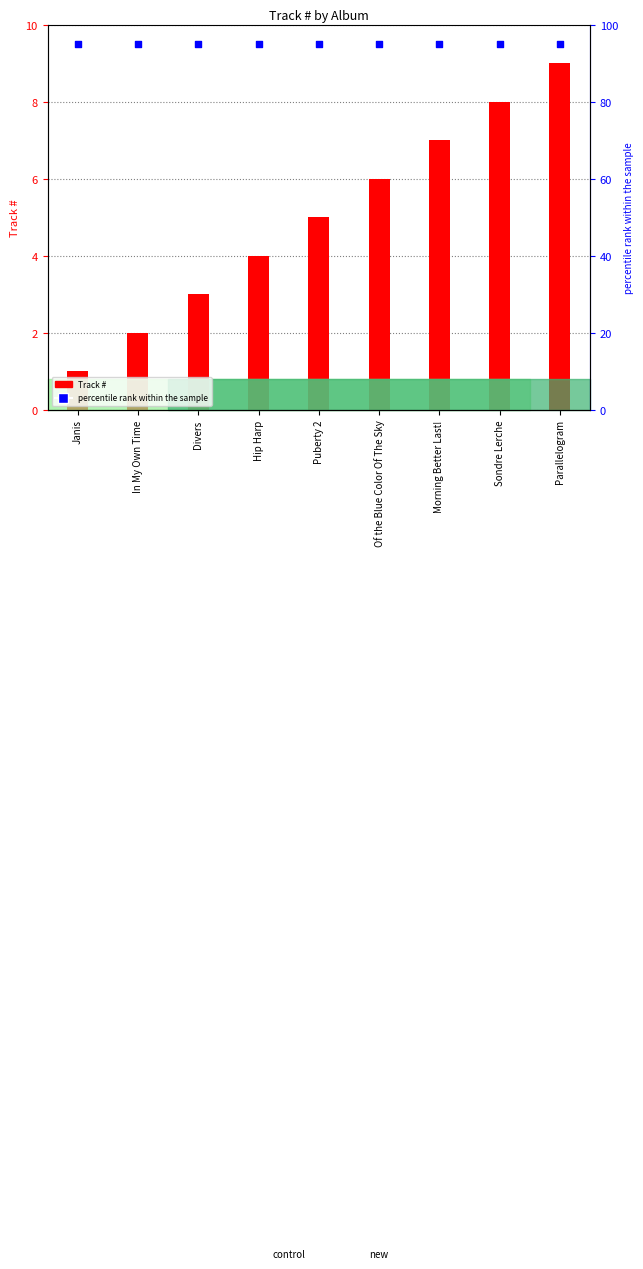

At which category is the sum across all series the highest?

Parallelogram